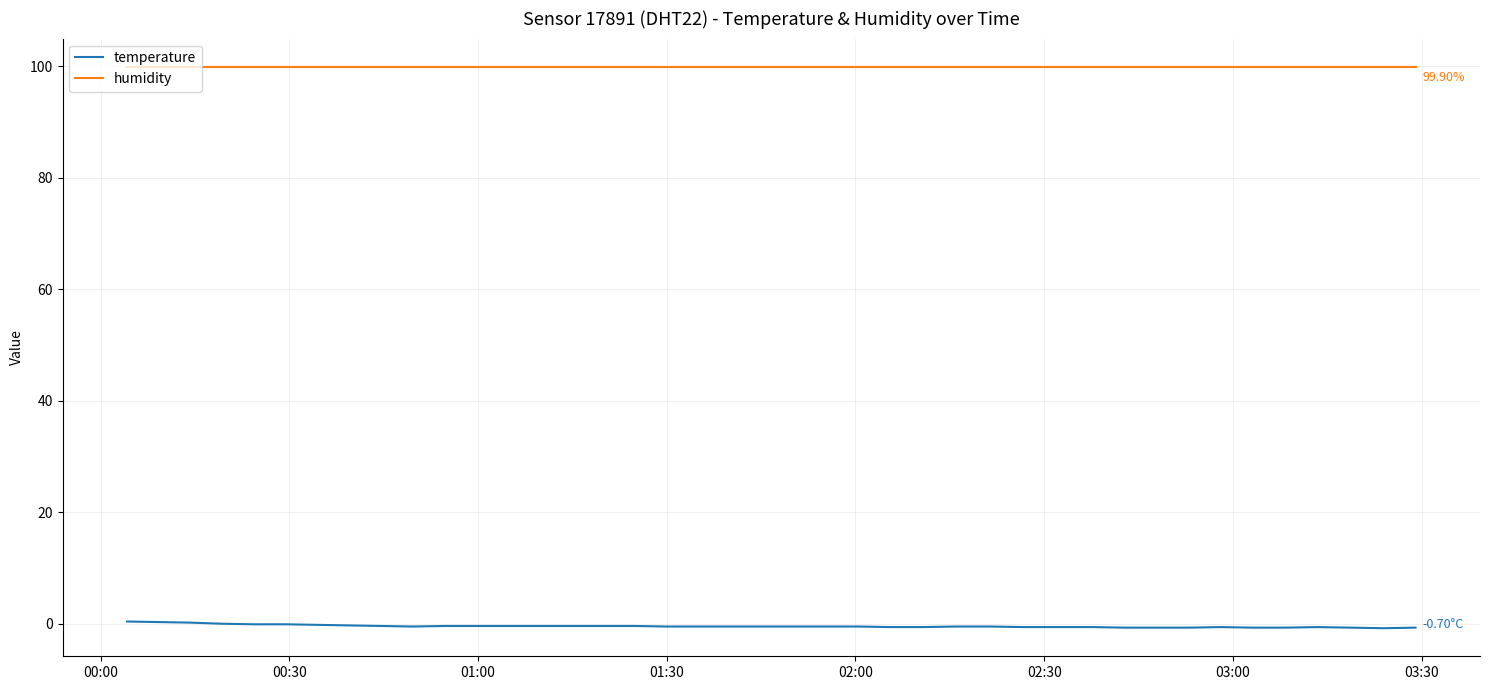

True or false: temperature and humidity intersect in this chart.

False